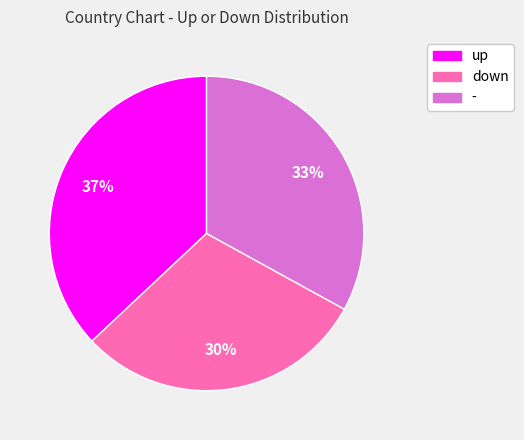

Which has a higher value, down or -?

-